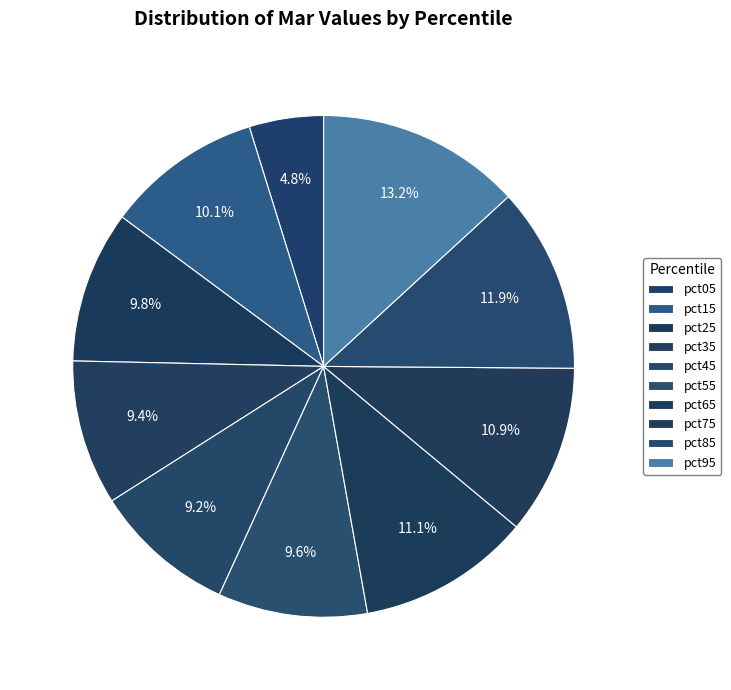

How many slices are in this pie chart?

10